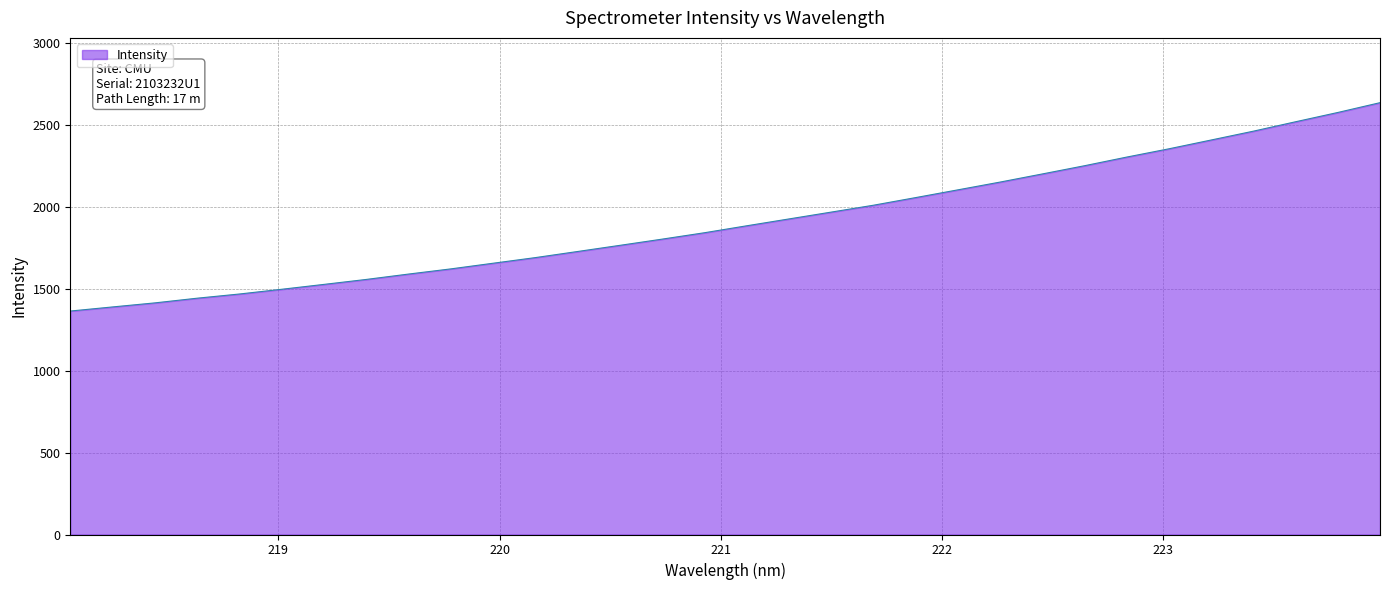

What is the maximum value shown in the chart?

2635.8